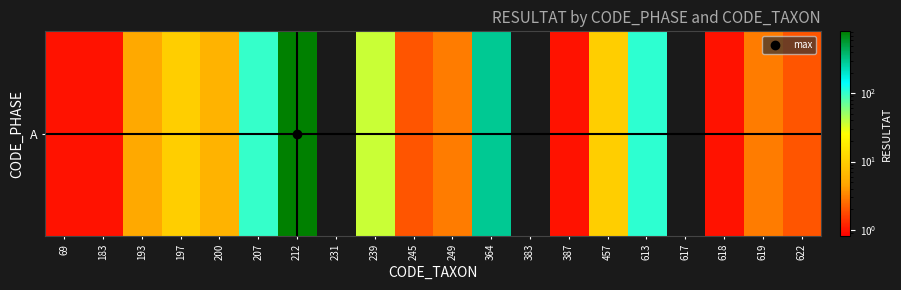

List the labels in order of value, largest first.

212, 364, 613, 207, 239, 197, 457, 200, 193, 249, 619, 245, 622, 69, 183, 387, 618, 231, 383, 617